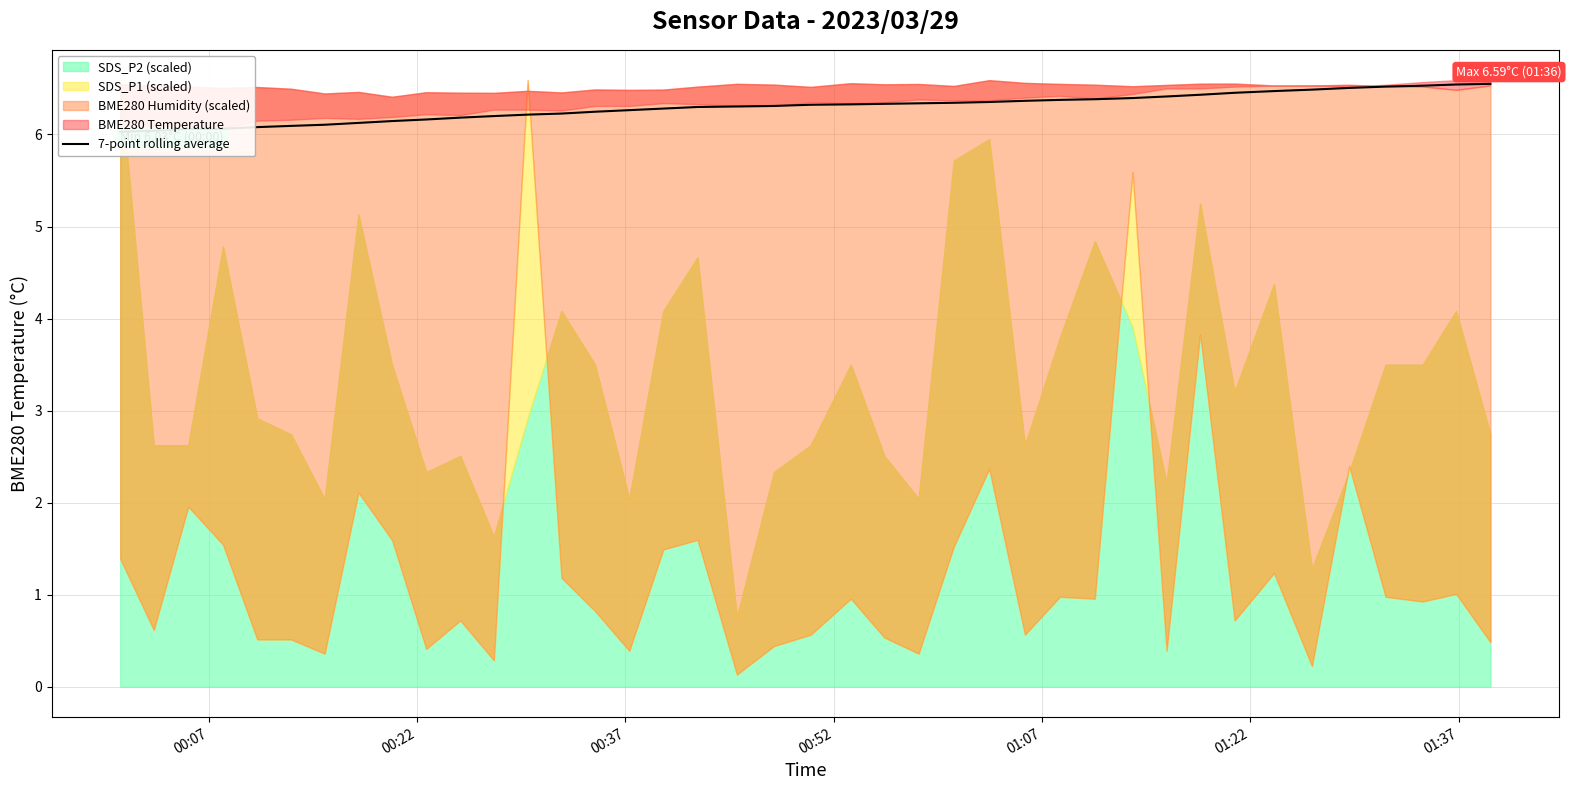

What is the difference between the second highest and minimum values?

0.5